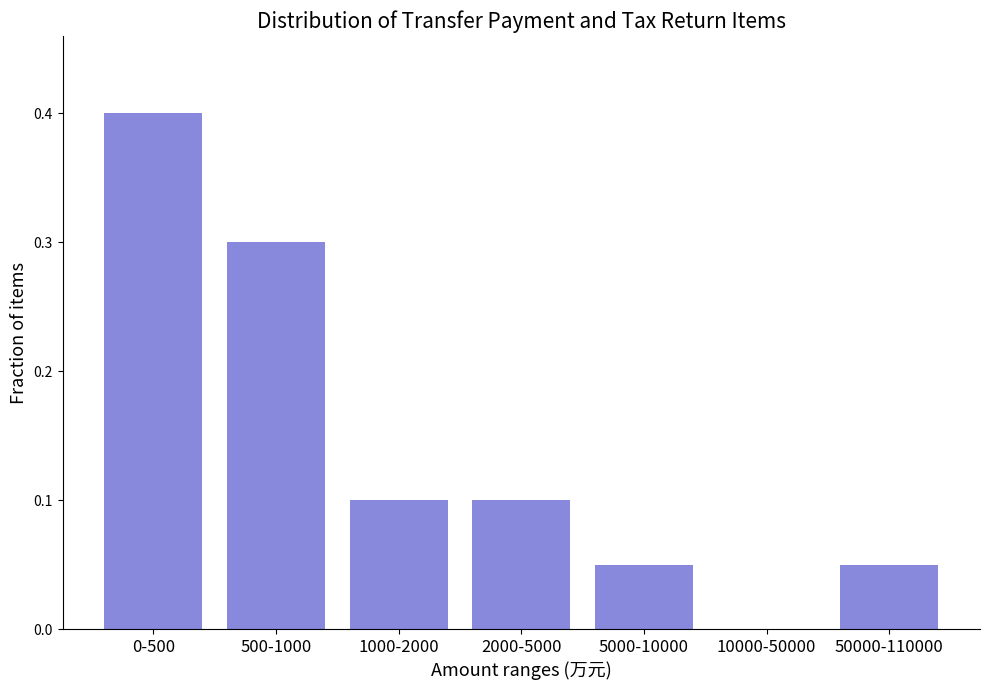

What is the maximum value shown in the chart?

0.4